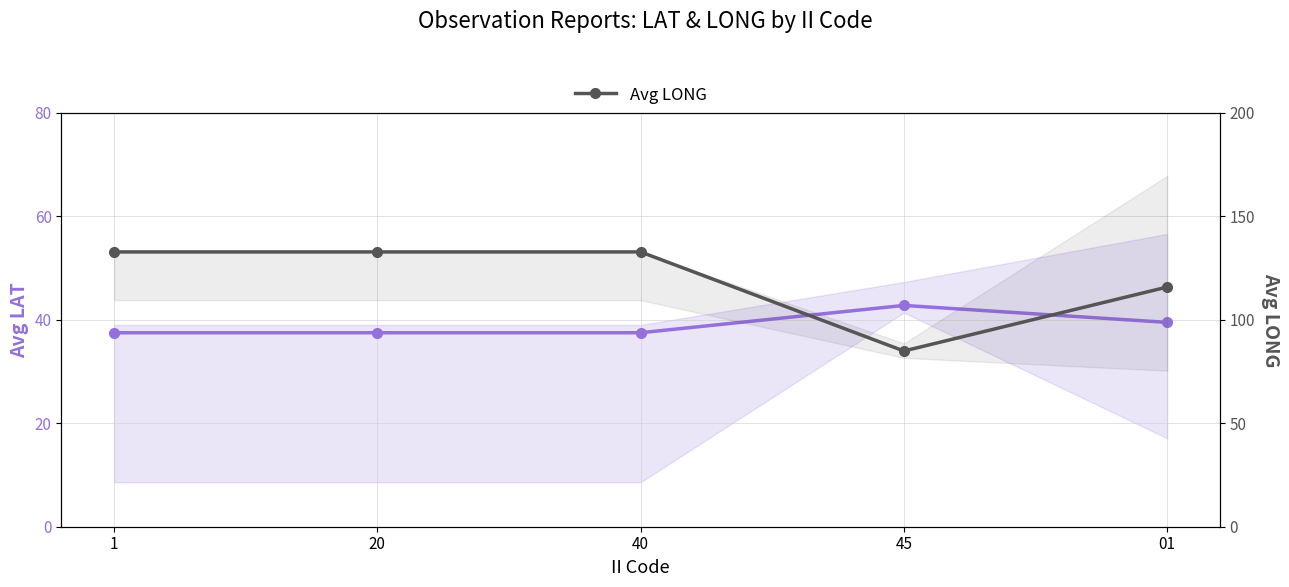

True or false: Avg LAT has a value of 68.7 at 45.

False